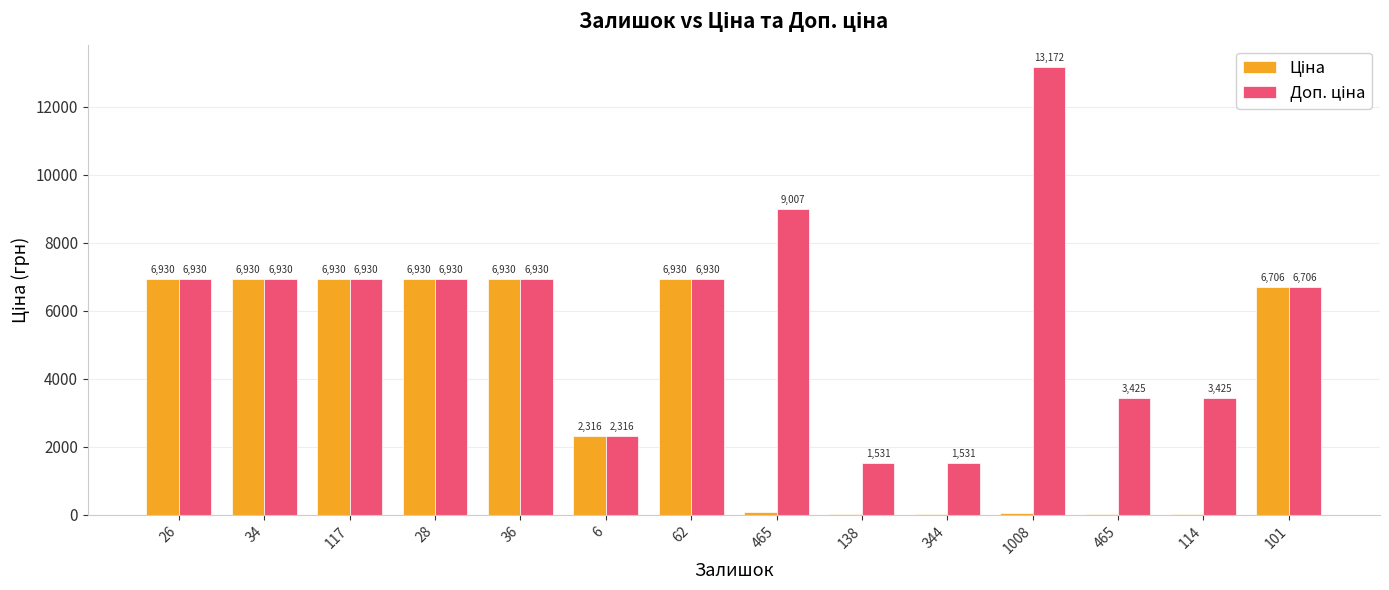

Reading left to right, extract all data points from this chart.

Ціна: 6929.6	6929.6	6929.6	6929.6	6929.6	2315.9	6929.6	90.1	15.3	15.3	58.5	15.2	15.2	6705.7
Доп. ціна: 6929.6	6929.6	6929.6	6929.6	6929.6	2316.0	6929.6	9007.0	1531.0	1531.0	13171.5	3425.0	3425.0	6705.7